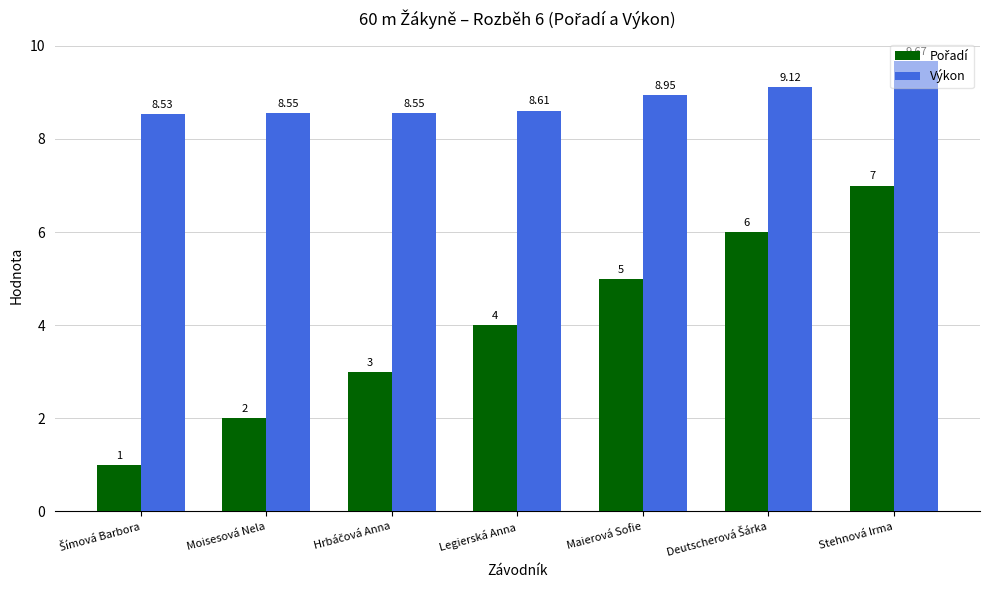

At which label is Výkon closest to 9?

Maierová Sofie